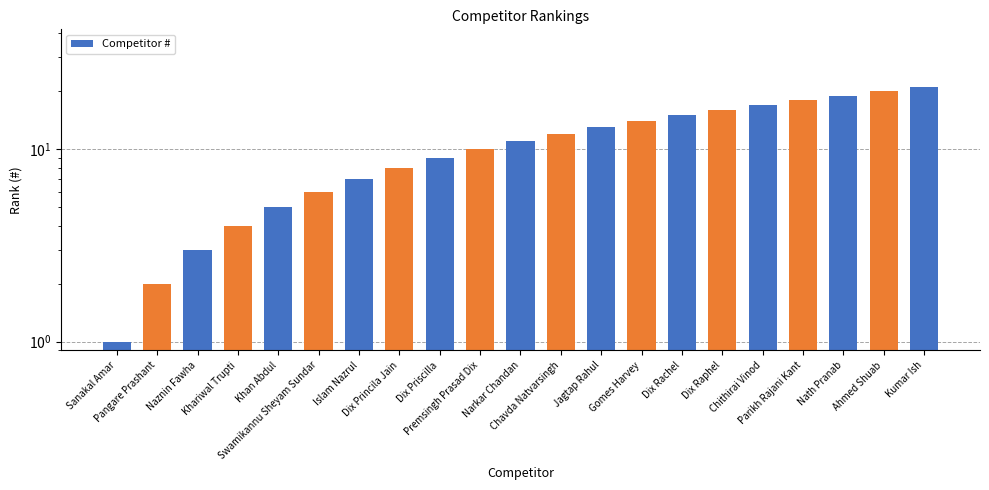

What is the label of the 11th bar from the right?

Narkar Chandan